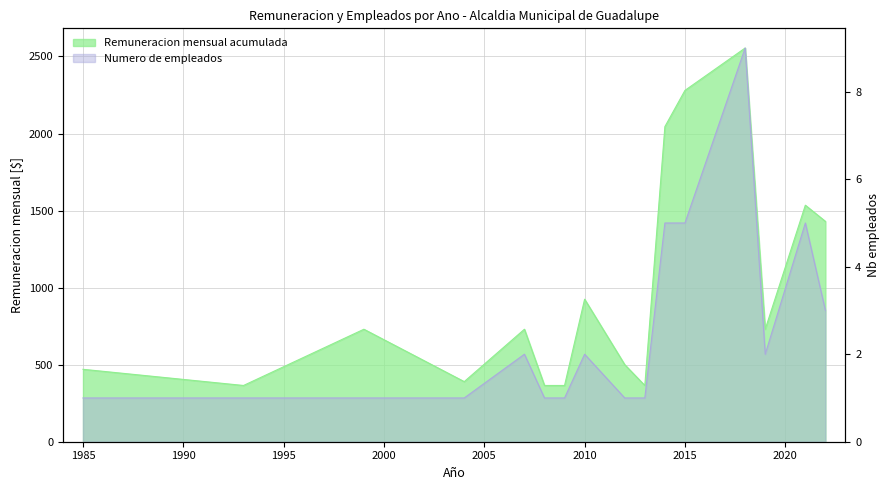

True or false: Remuneracion mensual has a value of 270 at 1999.

False